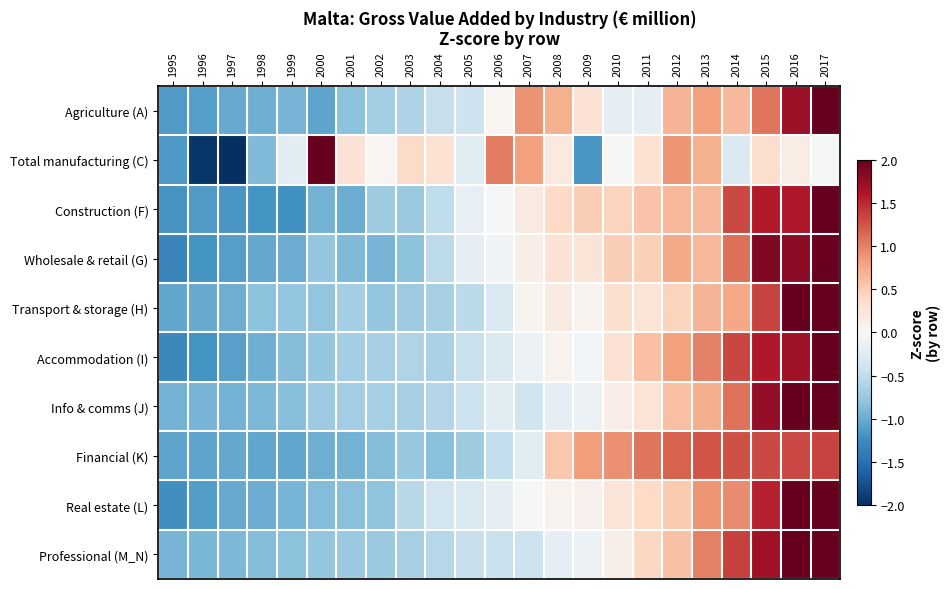

At how many categories does at least one series exceed 0?

17